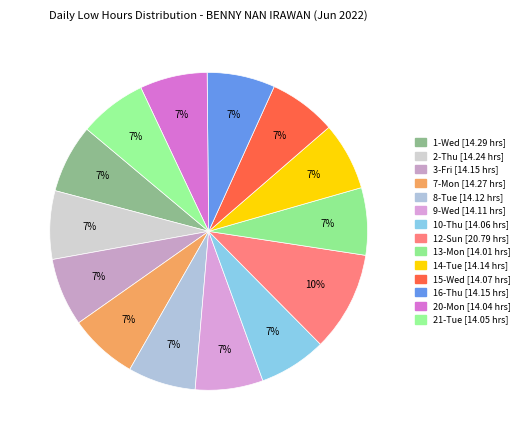

How many segments does this pie chart have?

14